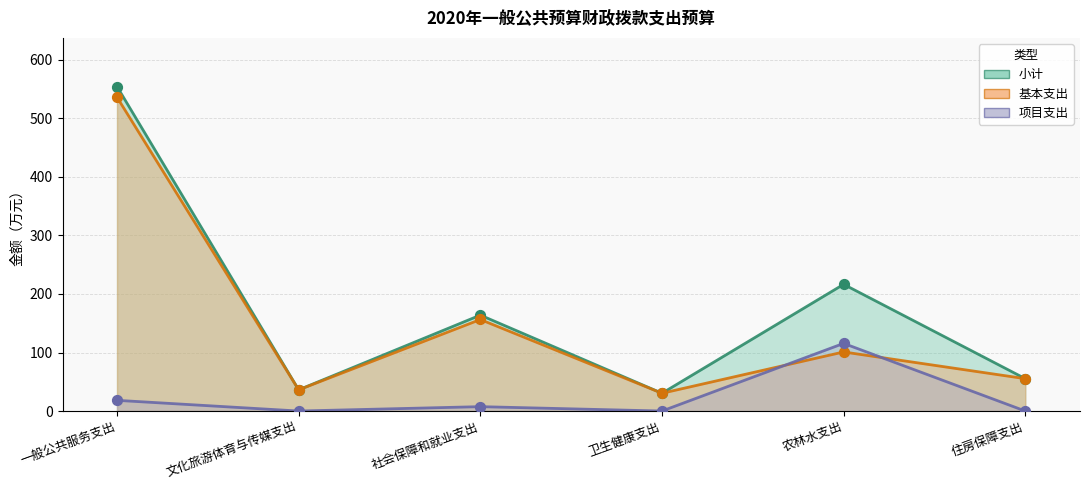

What are all the series names shown in the legend?

小计, 基本支出, 项目支出